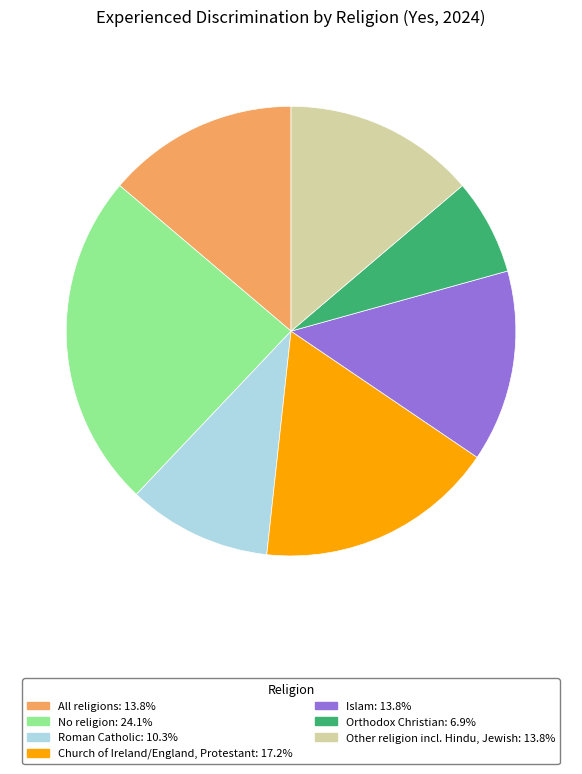

Is there any slice that represents more than half of the pie?

No